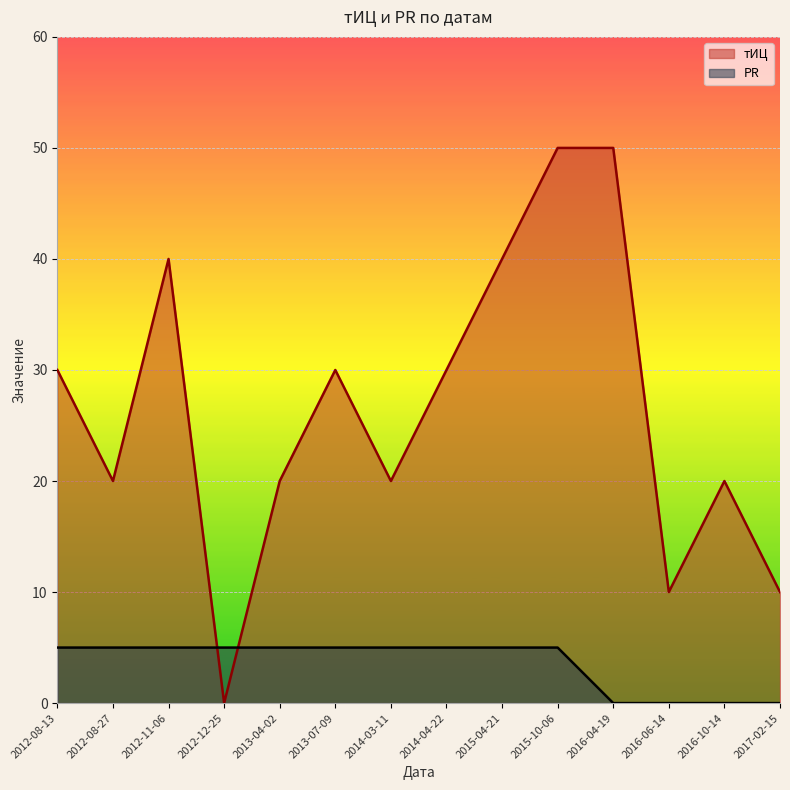

What is the difference between the maximum and second lowest values in the PR series?

5